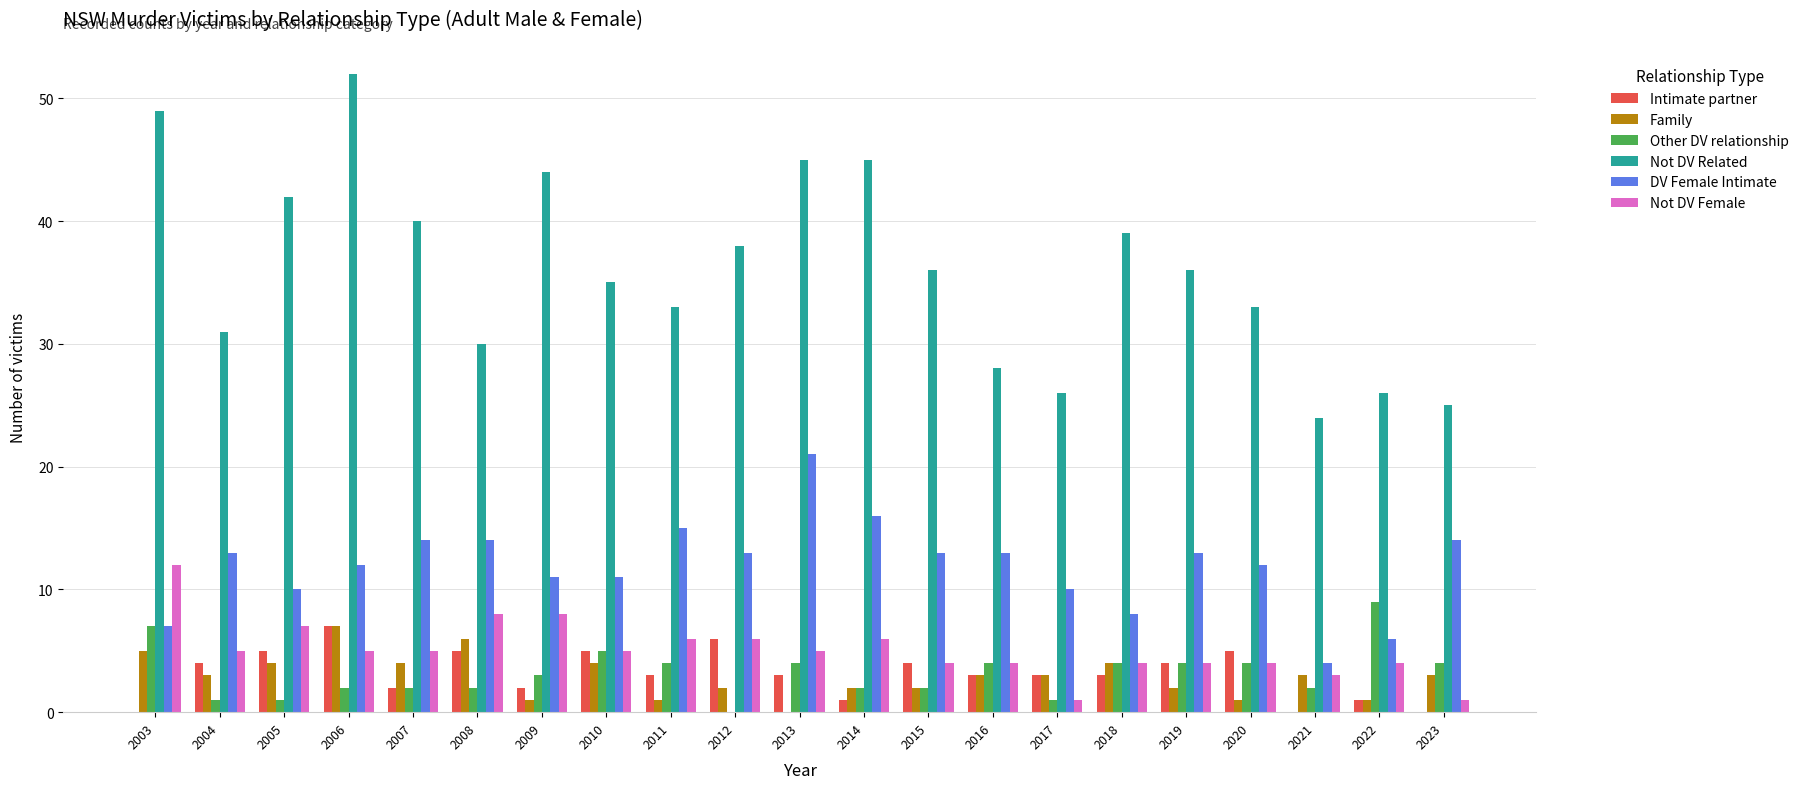

Where does the Not DV Related series first go above 36?

2003